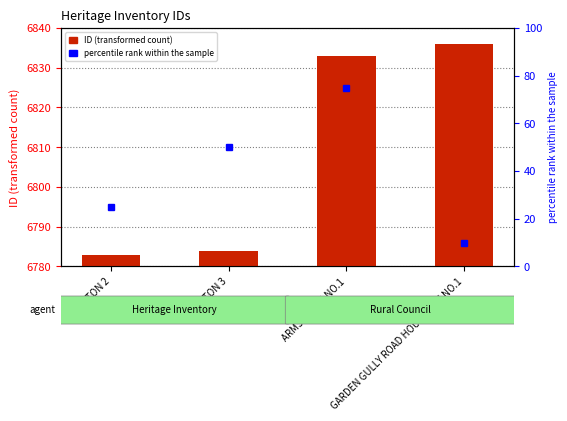

True or false: the data shows 6836 at GARDEN GULLY ROAD HOUSE SITE NO.1.

True